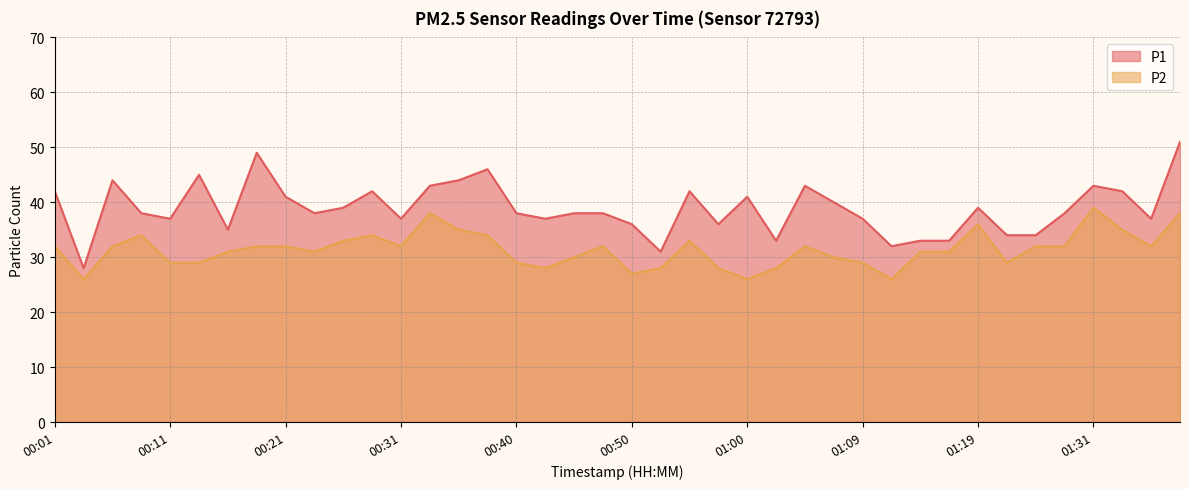

What is the greatest value displayed?

51